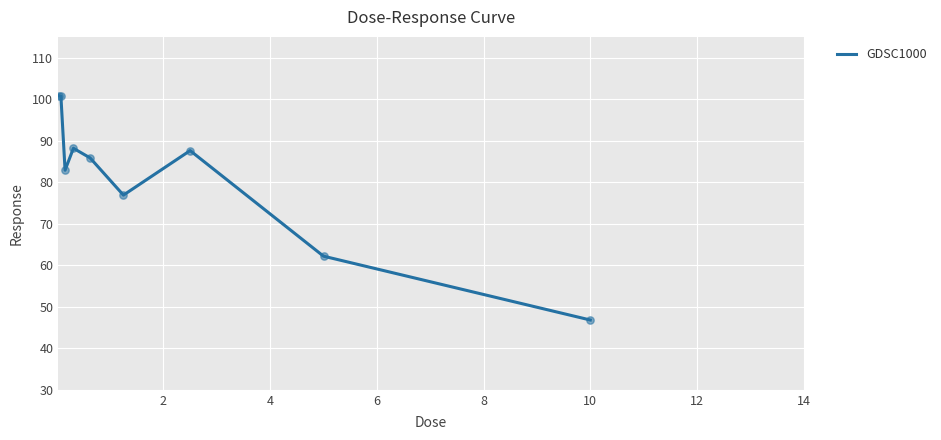

What is the difference between the maximum and minimum values?

54.0